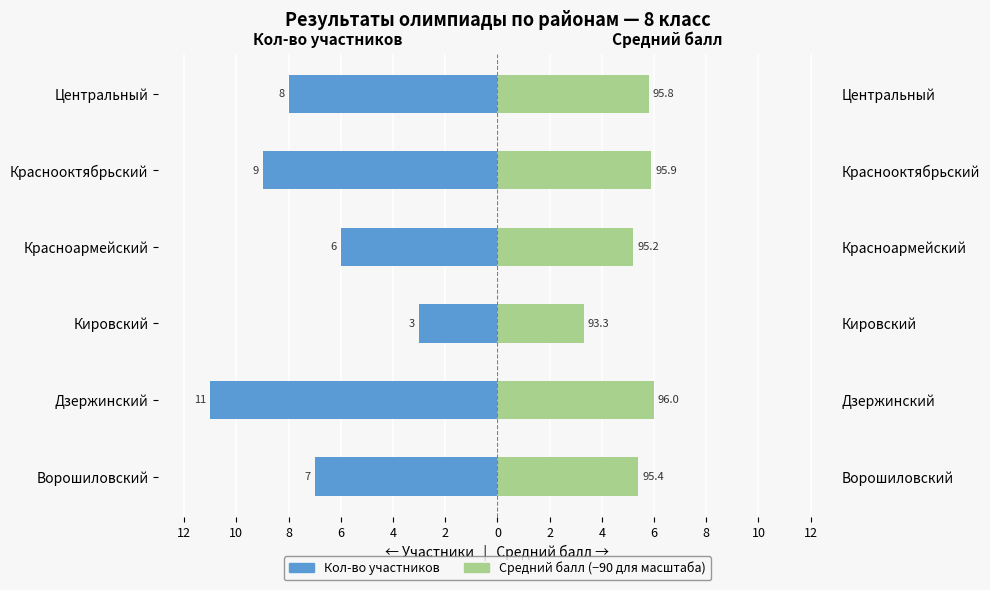

How many Кол-во участников values are between -9 and -6?

4